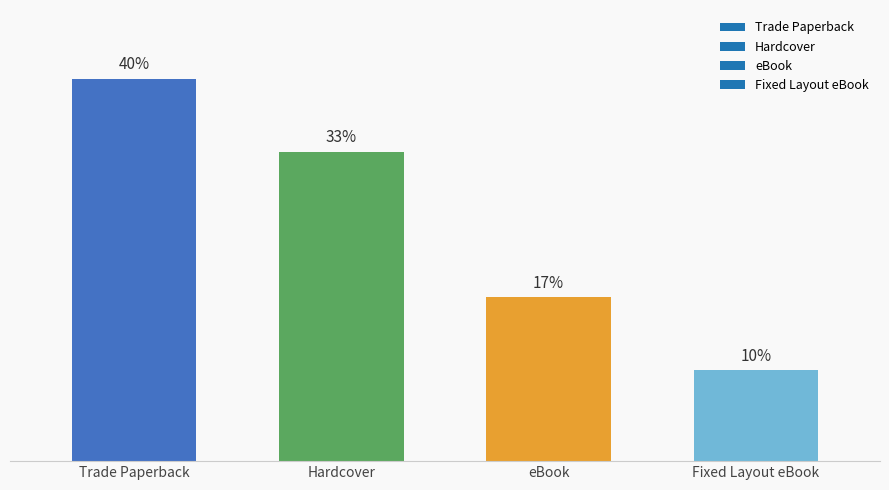

Rank the categories by value from highest to lowest.

Trade Paperback, Hardcover, eBook, Fixed Layout eBook